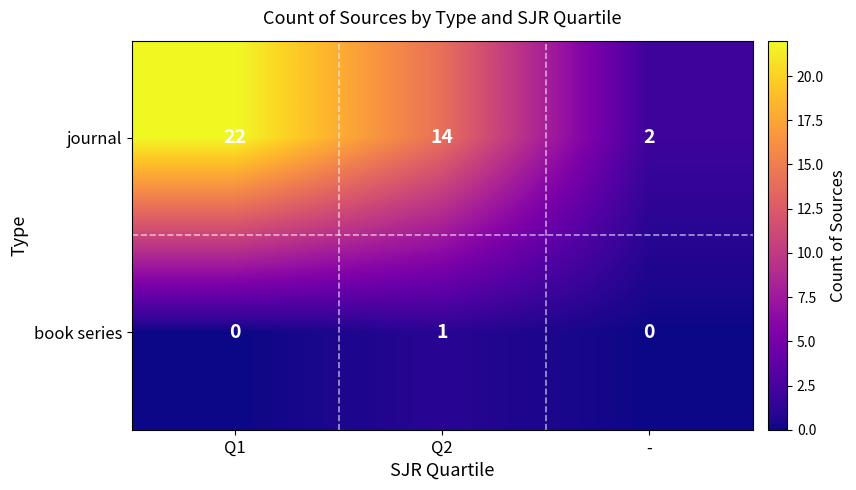

List the series in order of their peak value, highest first.

journal, book series